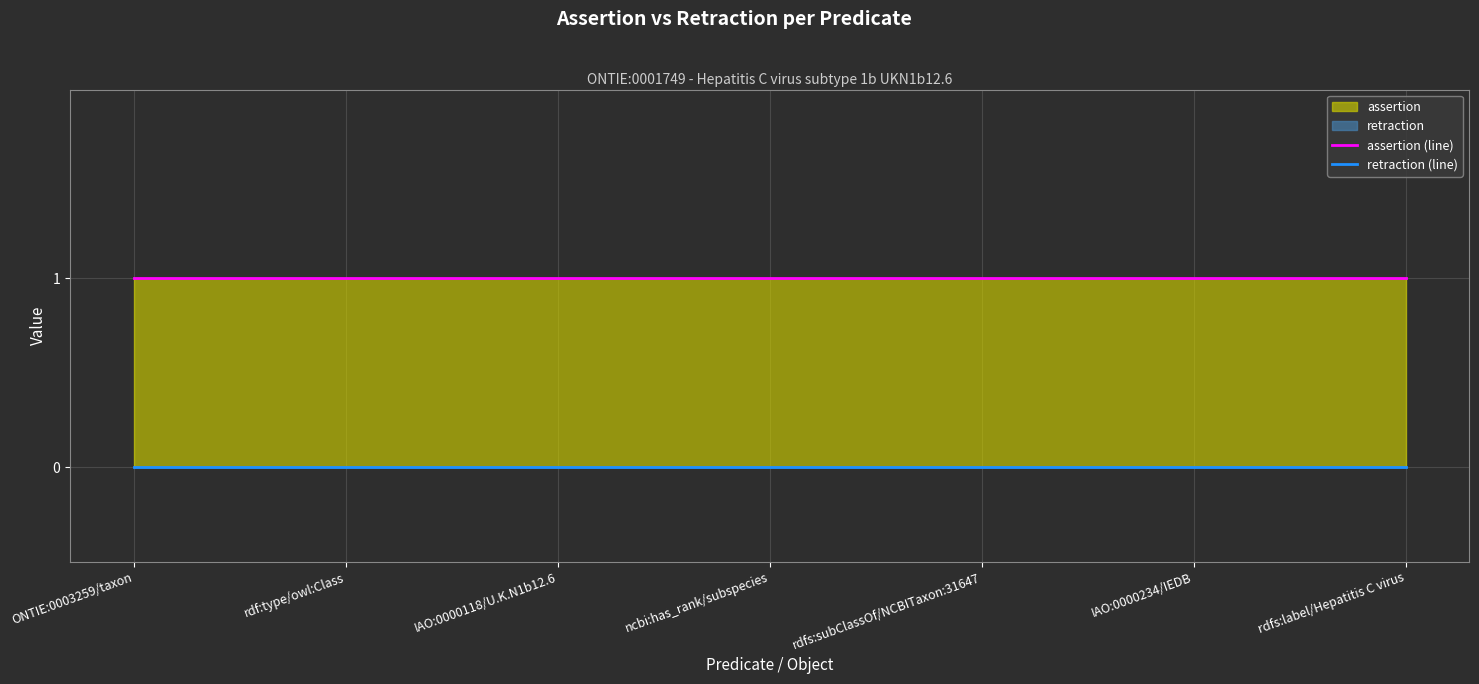

Rank the categories by assertion (line) value from lowest to highest.

ONTIE:0003259/taxon, rdf:type/owl:Class, IAO:0000118/U.K.N1b12.6, ncbi:has_rank/subspecies, rdfs:subClassOf/NCBITaxon:31647, IAO:0000234/IEDB, rdfs:label/Hepatitis C virus